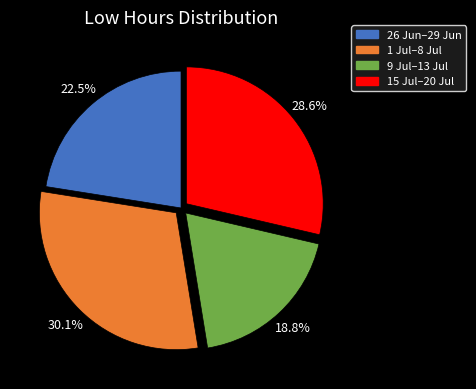

Does any single category account for the majority?

No